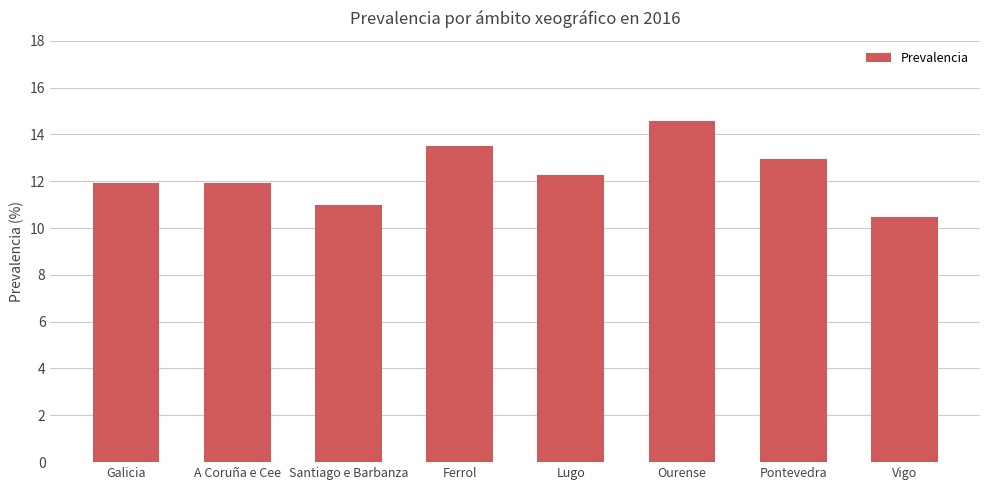

Approximately how many times larger is the value at Ourense compared to Pontevedra?

1.1